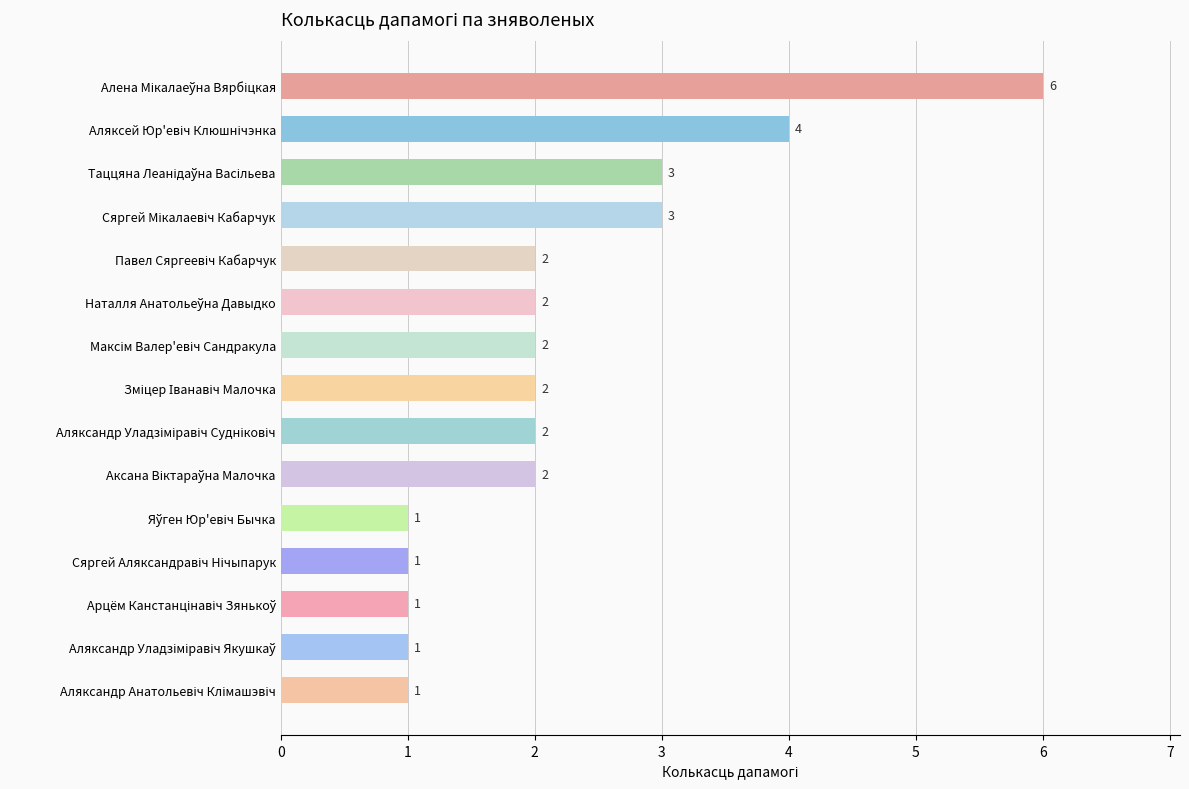

Does the chart contain stacked bars?

No